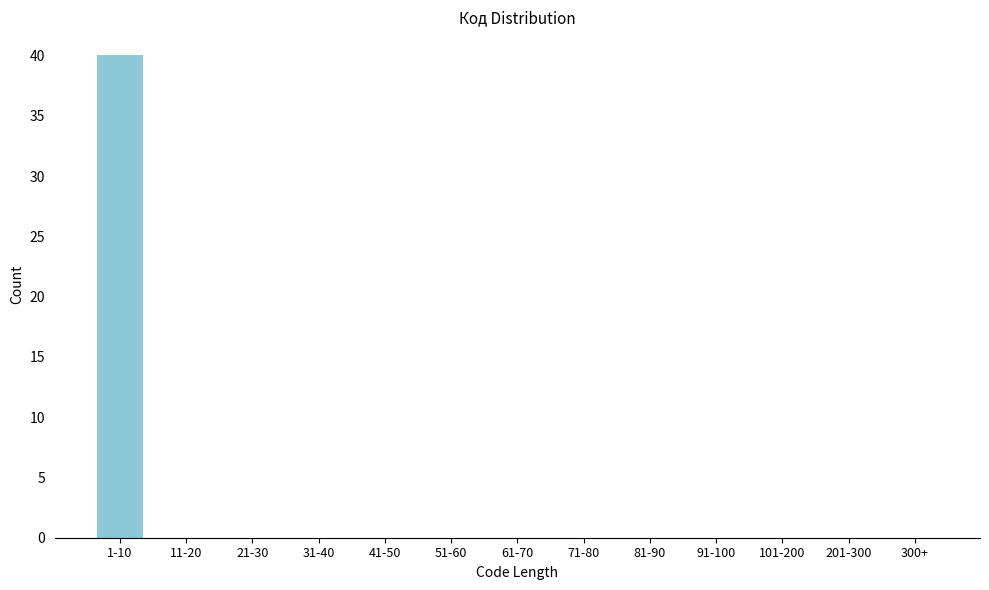

Reading right to left, extract all data points from this chart.

300+=0	201-300=0	101-200=0	91-100=0	81-90=0	71-80=0	61-70=0	51-60=0	41-50=0	31-40=0	21-30=0	11-20=0	1-10=40